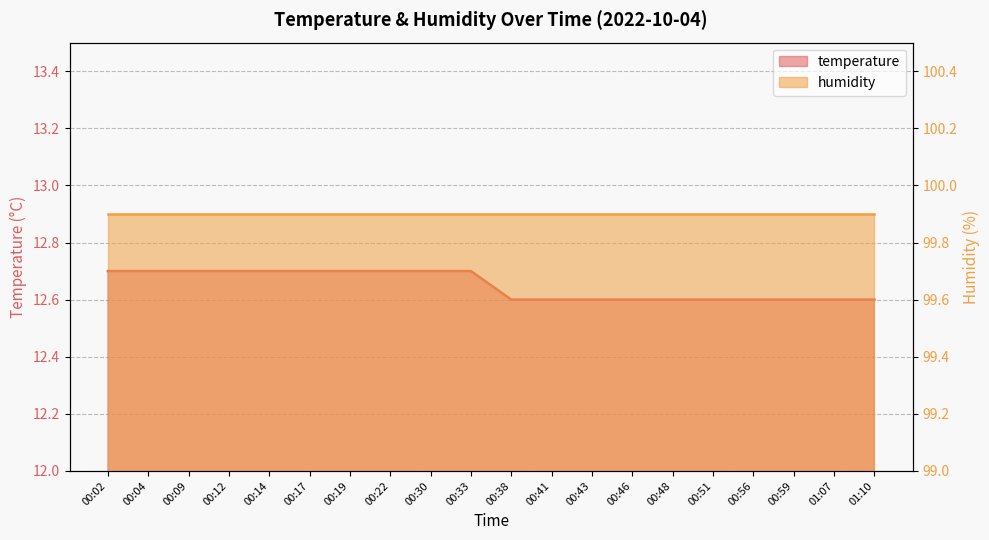

List the labels in order of value, smallest first.

00:38, 00:41, 00:43, 00:46, 00:48, 00:51, 00:56, 00:59, 01:07, 01:10, 00:02, 00:04, 00:09, 00:12, 00:14, 00:17, 00:19, 00:22, 00:30, 00:33